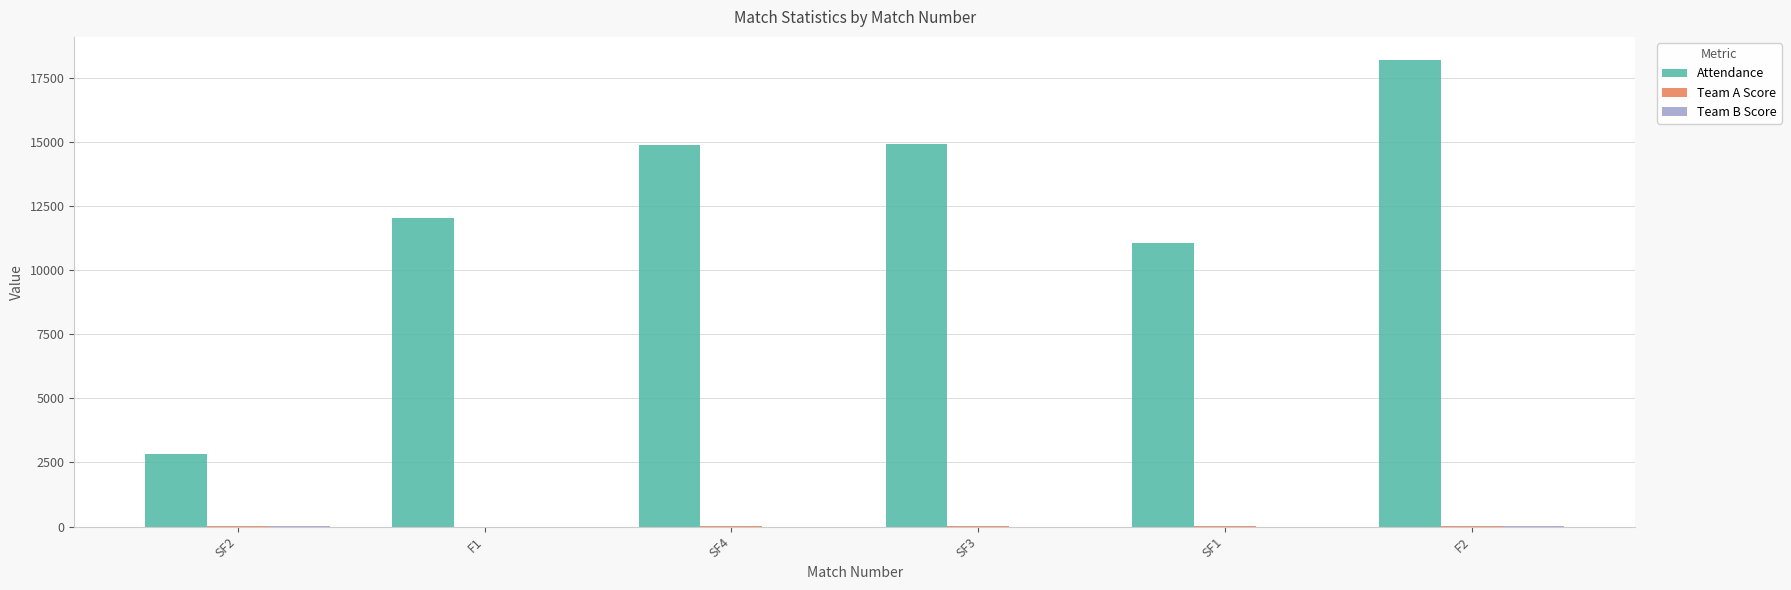

Between SF2 and F2, which series saw the biggest shift?

Attendance